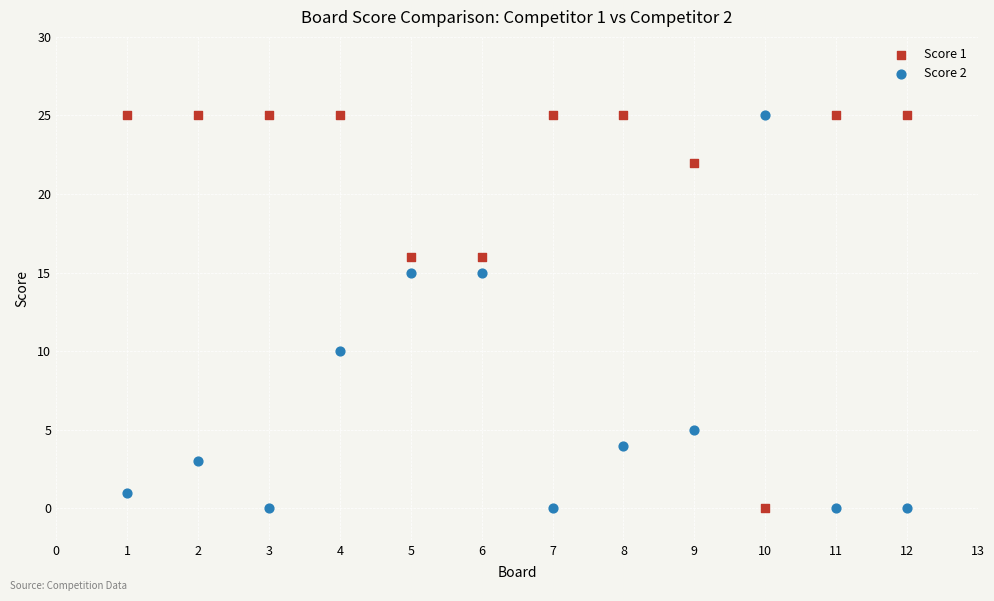

Across all series, what Y value is closest to 12?

10